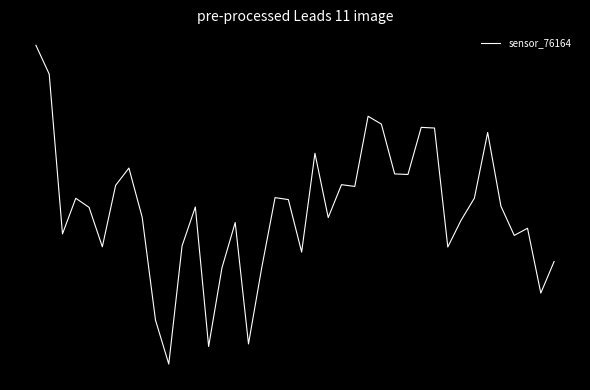

Rank the categories by value from lowest to highest.

10, 13, 16, 9, 38, 14, 17, 39, 20, 31, 5, 11, 36, 2, 37, 15, 32, 22, 8, 4, 12, 35, 19, 3, 33, 18, 24, 6, 23, 28, 27, 7, 21, 34, 30, 29, 26, 25, 1, 0